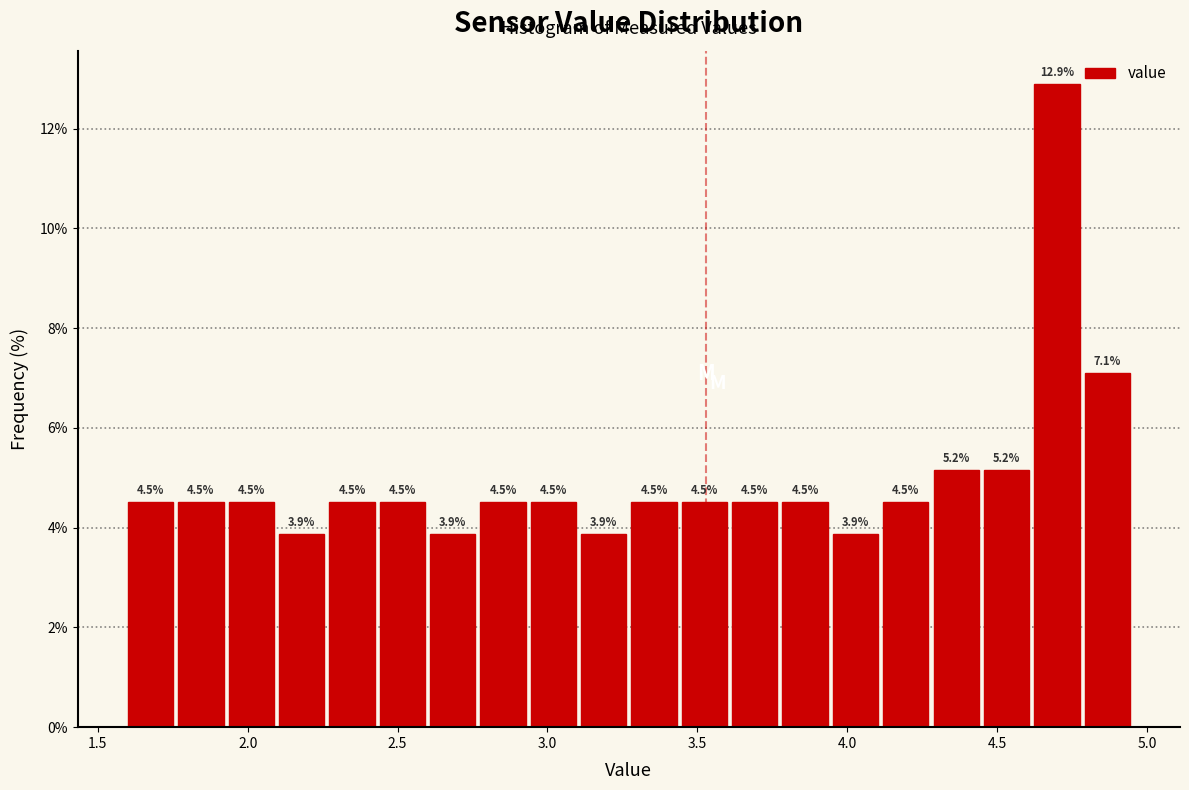

Around what value on the x-axis is the tallest bar? Give the approximate position of its centre, as read against the axis.

4.70